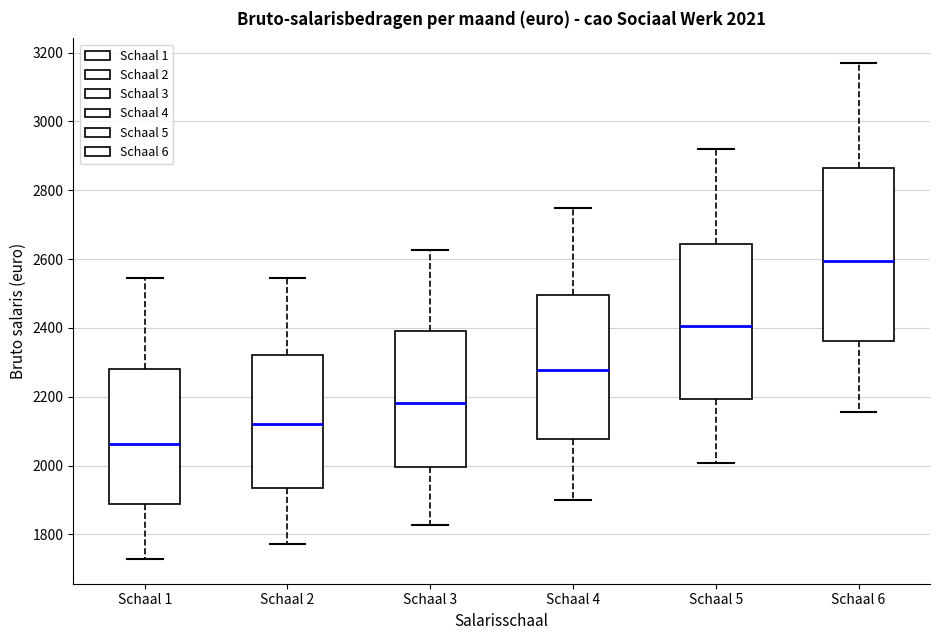

Which box has the highest median line?

Schaal 6